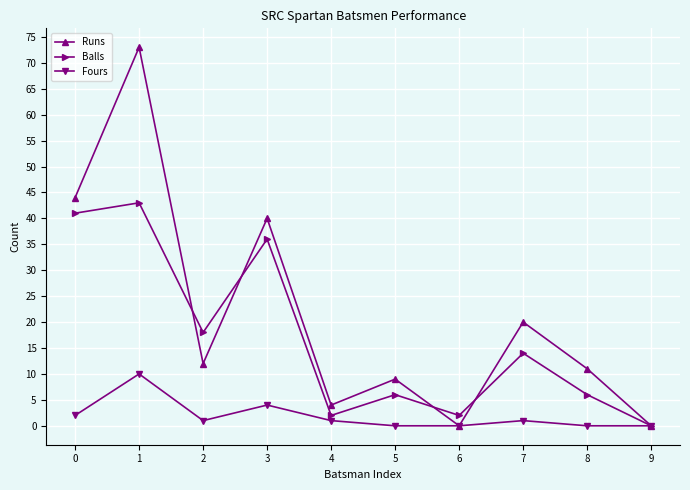

How many distinct data groups are displayed?

3